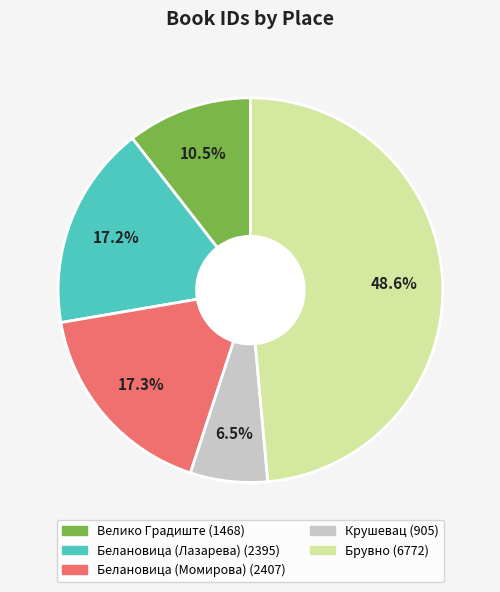

To the nearest percent, what is the difference between the largest and smallest slice percentages?

42%